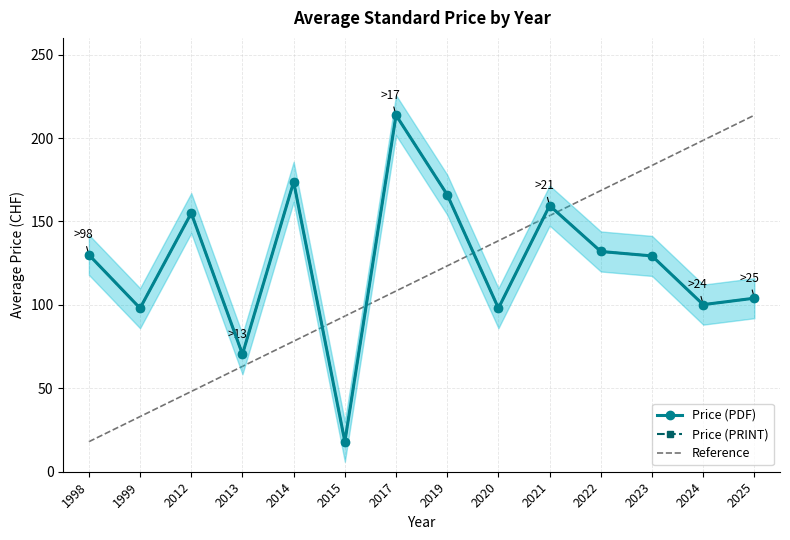

What is the approximate value of Price (PRINT) at 2025?

104.0